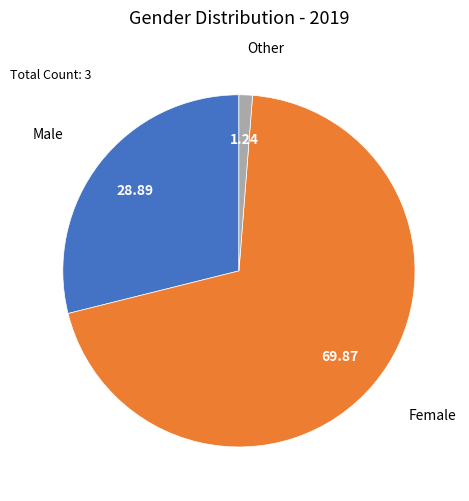

The Male slice represents 29% of the pie. True or false?

True